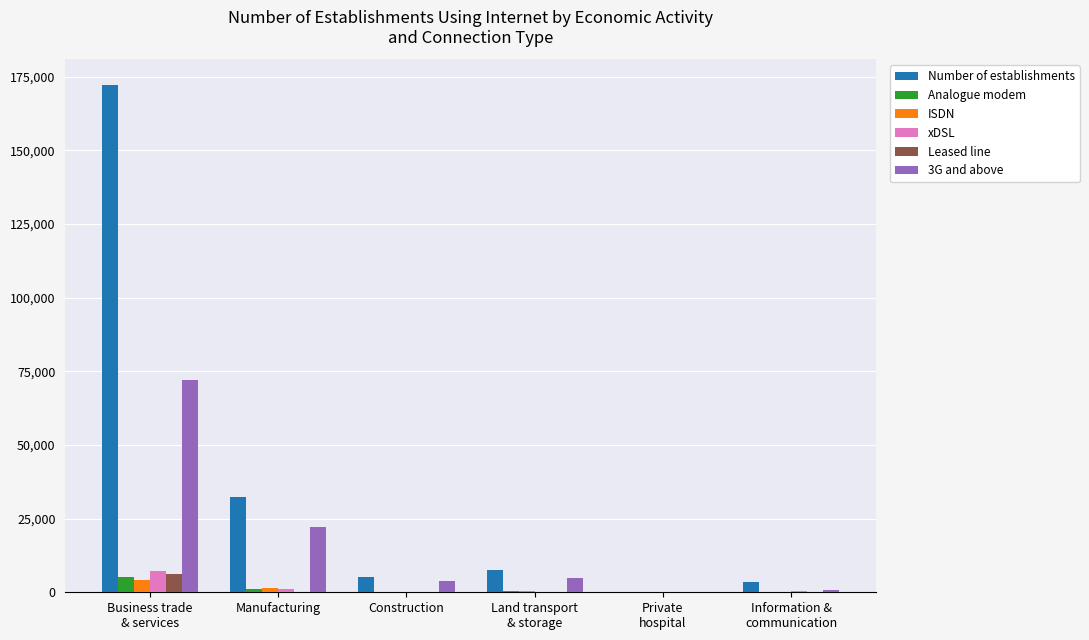

Which series has the largest total across all categories?

Number of establishments